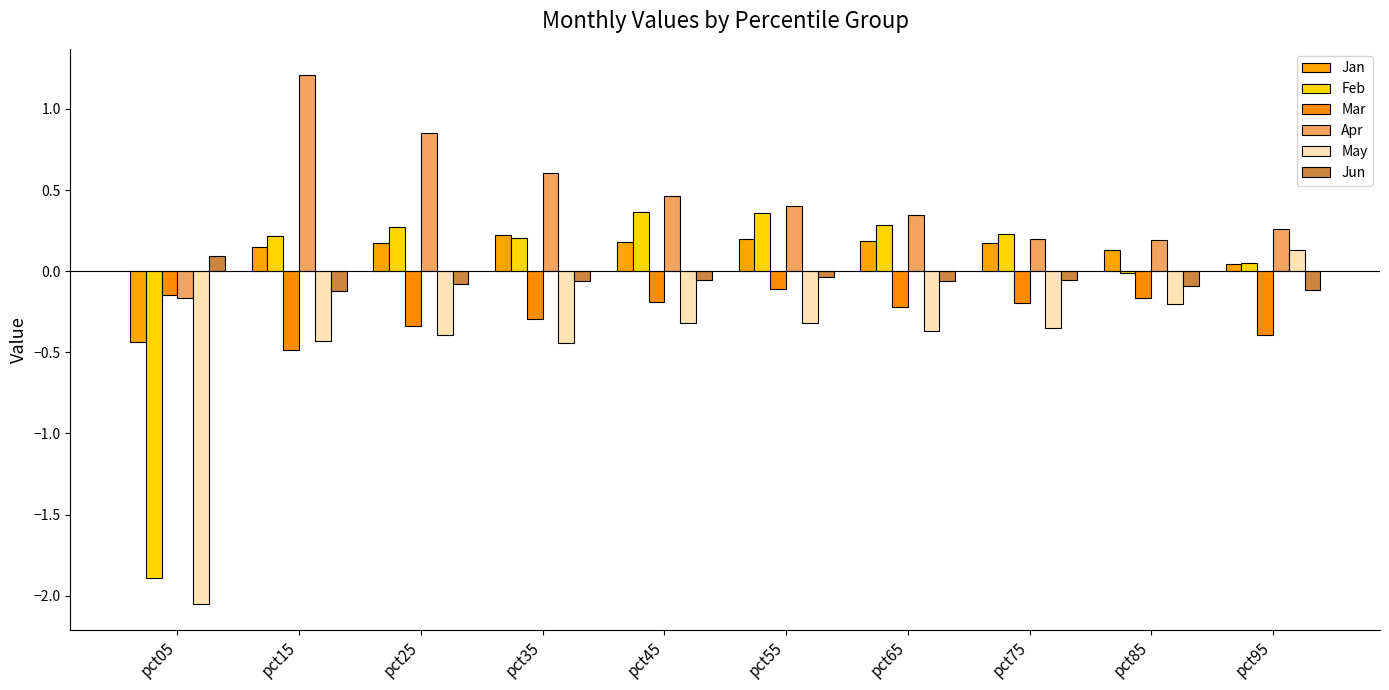

Reading right to left, what are all the values shown in this chart?

Jan: 0.0	0.1	0.2	0.2	0.2	0.2	0.2	0.2	0.1	-0.4
Feb: 0.1	-0.0	0.2	0.3	0.4	0.4	0.2	0.3	0.2	-1.9
Mar: -0.4	-0.2	-0.2	-0.2	-0.1	-0.2	-0.3	-0.3	-0.5	-0.1
Apr: 0.3	0.2	0.2	0.3	0.4	0.5	0.6	0.9	1.2	-0.2
May: 0.1	-0.2	-0.3	-0.4	-0.3	-0.3	-0.4	-0.4	-0.4	-2.0
Jun: -0.1	-0.1	-0.1	-0.1	-0.0	-0.1	-0.1	-0.1	-0.1	0.1